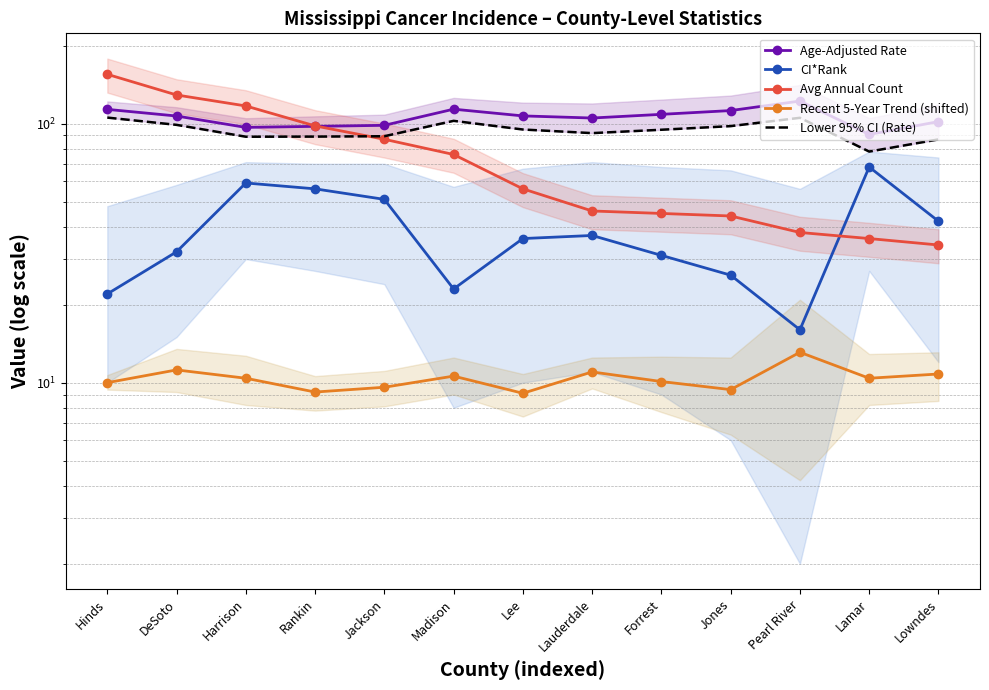

What is the label of the 7th point from the left?

Lee